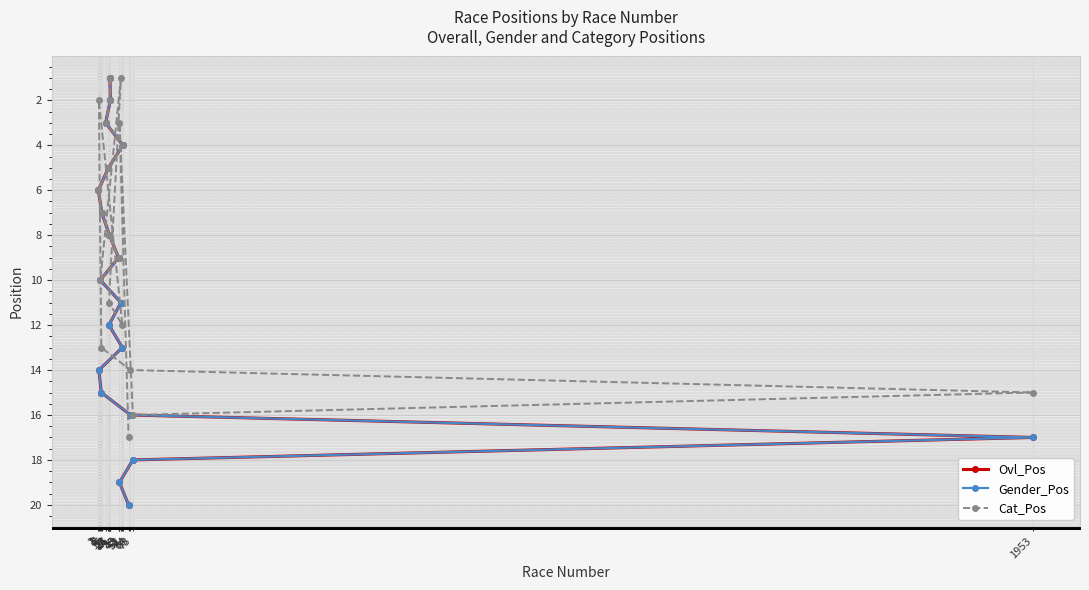

At which label does Cat_Pos reach its minimum?

25